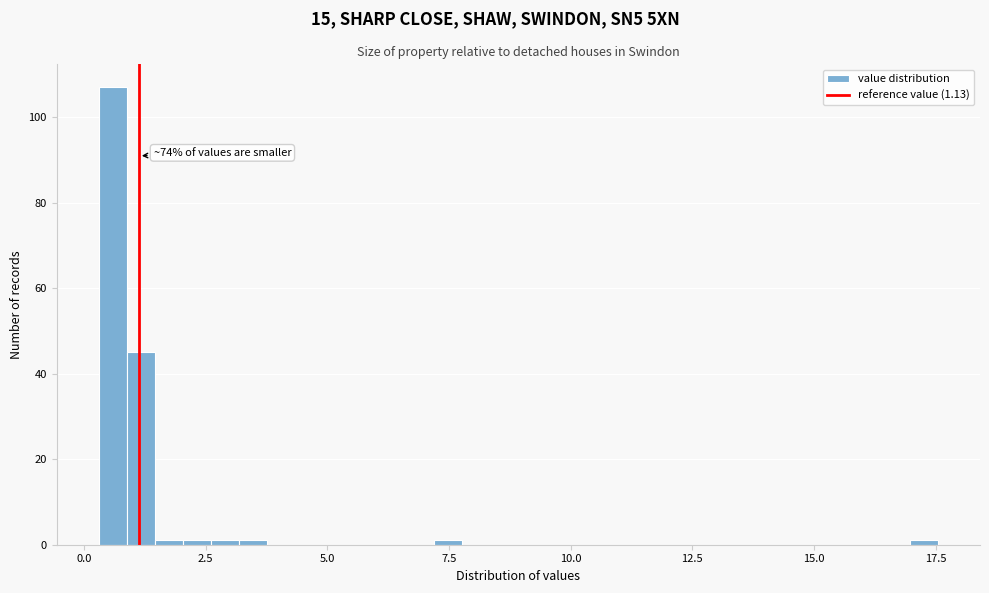

Around what value on the x-axis is the tallest bar? Give the approximate position of its centre, as read against the axis.

0.5